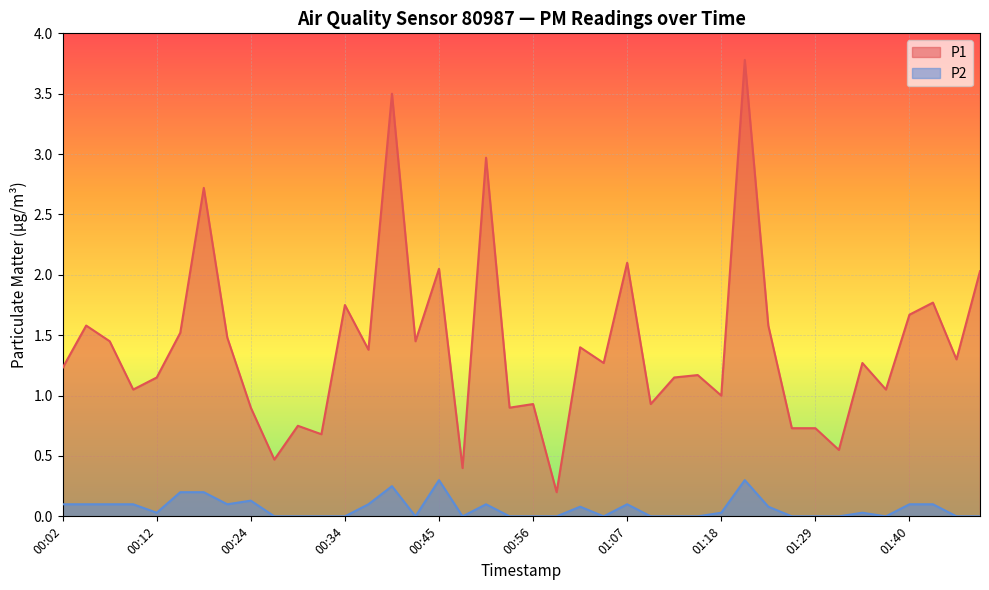

True or false: P1 has more than 0 points higher than both neighbors.

True